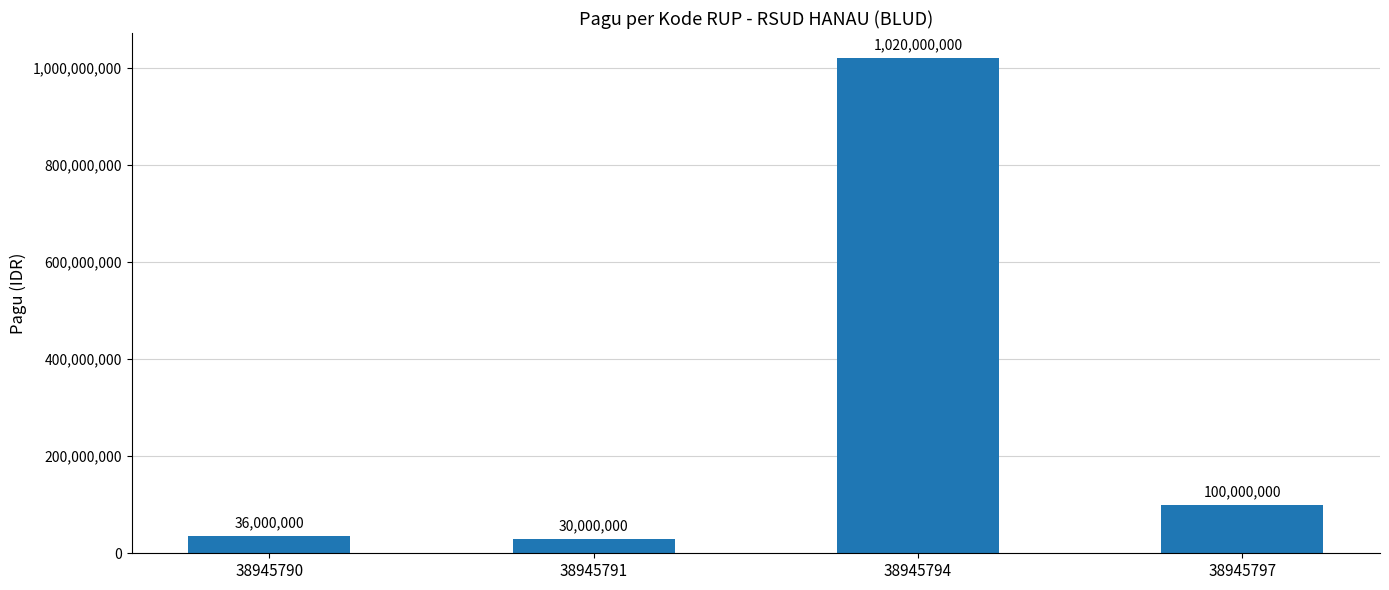

Rank the categories by value from highest to lowest.

38945794, 38945797, 38945790, 38945791